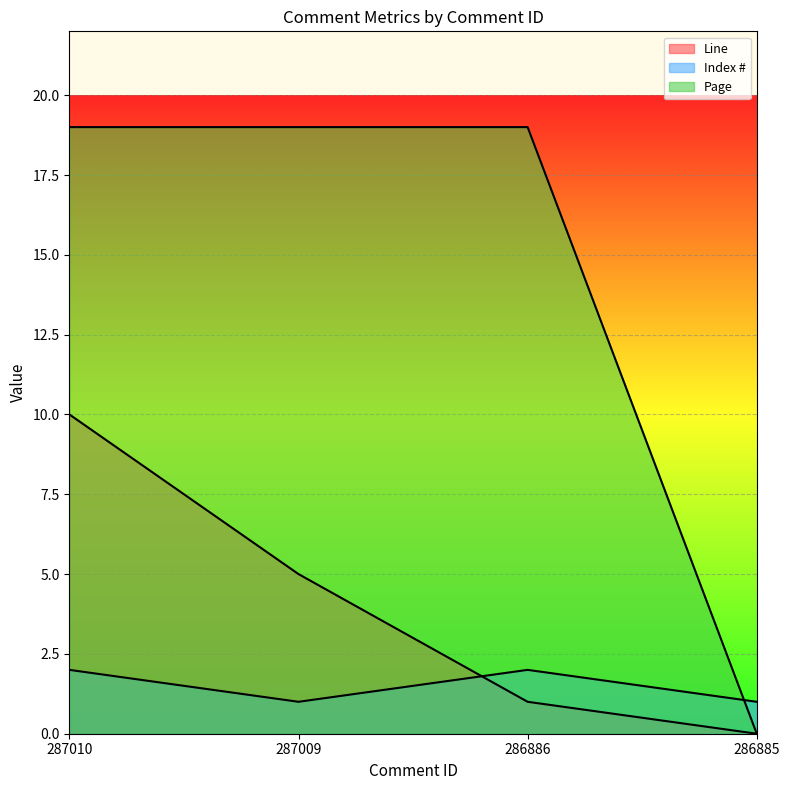

List the series in order of their overall mean, lowest first.

Index #, Line, Page